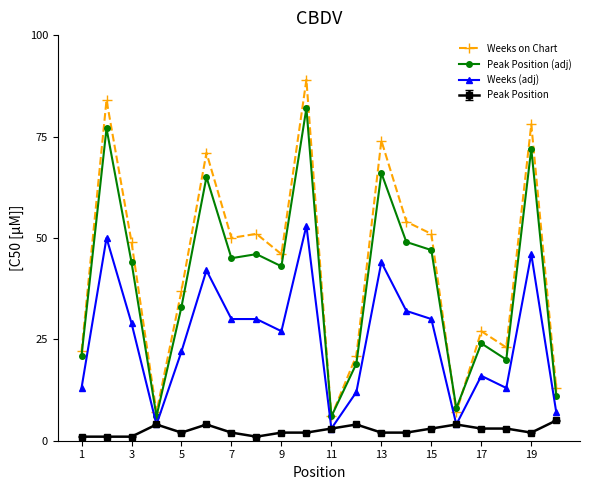

Which series has the largest range (max minus min)?

Weeks on Chart